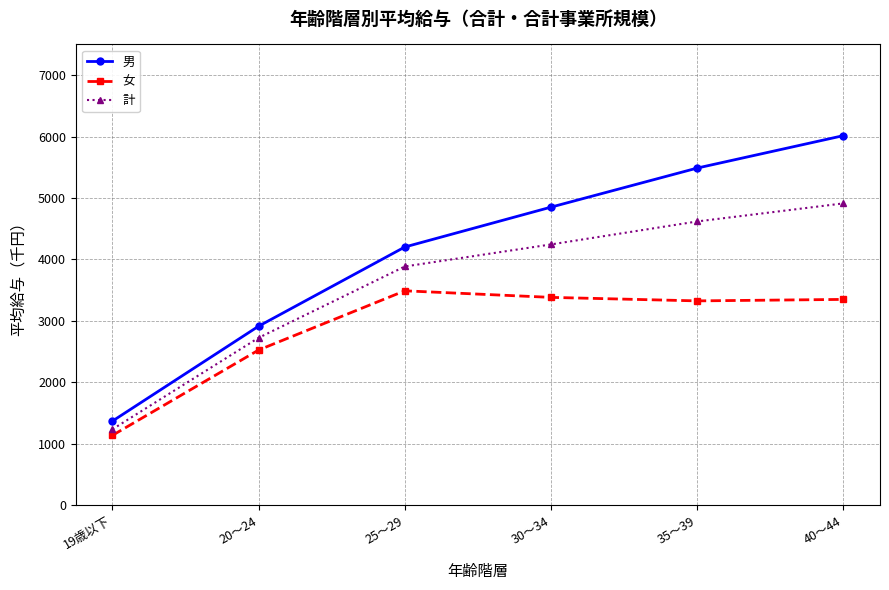

The value of 男 at 19歳以下 is 1968. True or false?

False